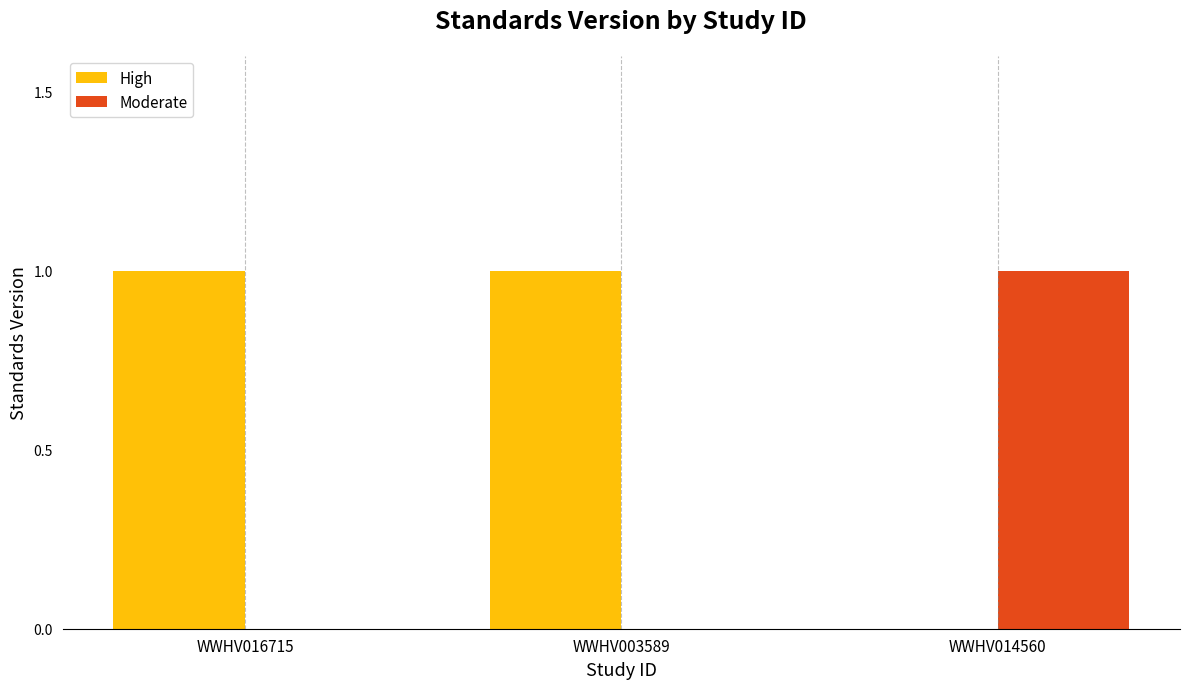

Does the chart contain stacked bars?

No